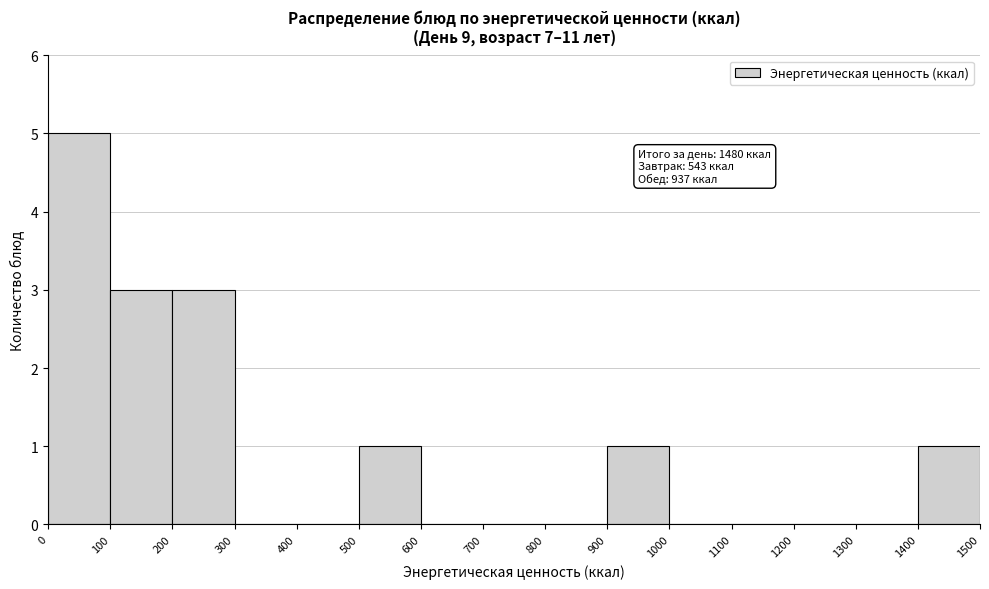

Which range on the x-axis has the tallest bar?

0 to 100